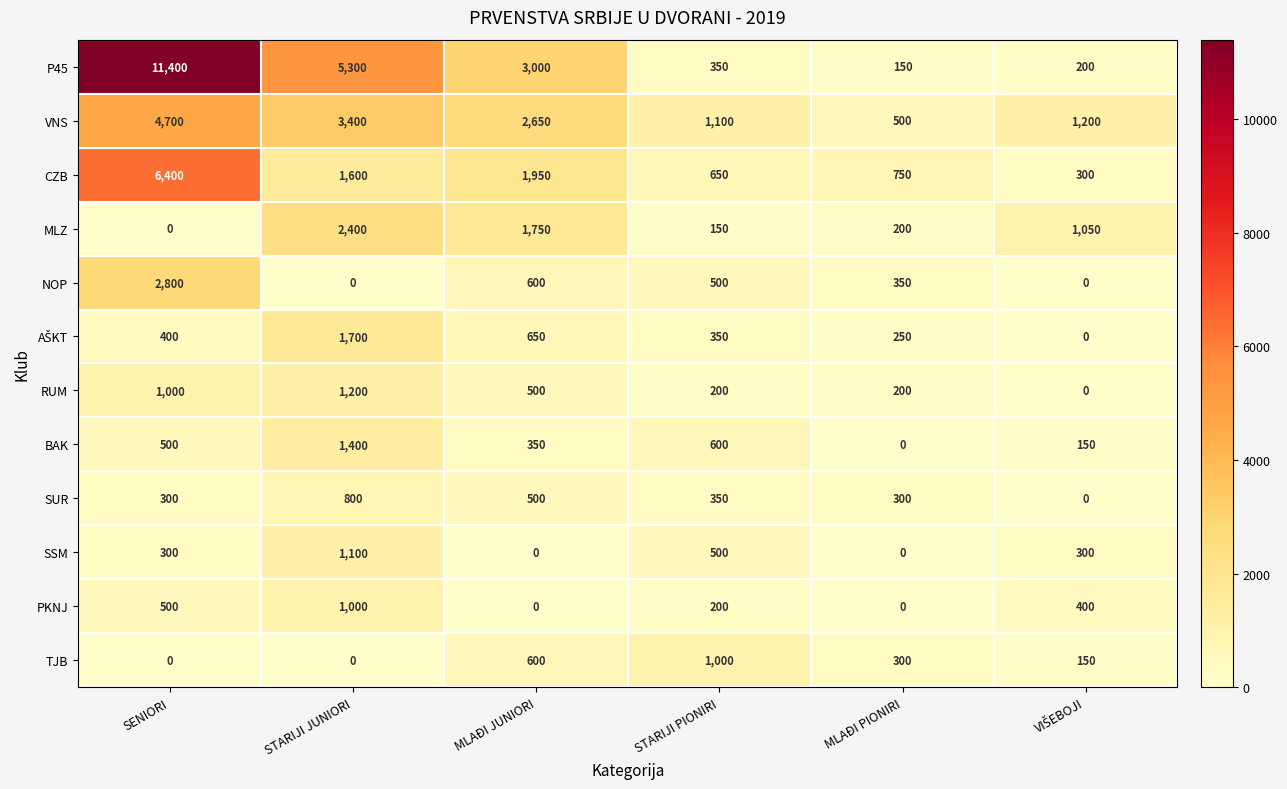

True or false: TJB has a value of 312 at STARIJI PIONIRI.

False